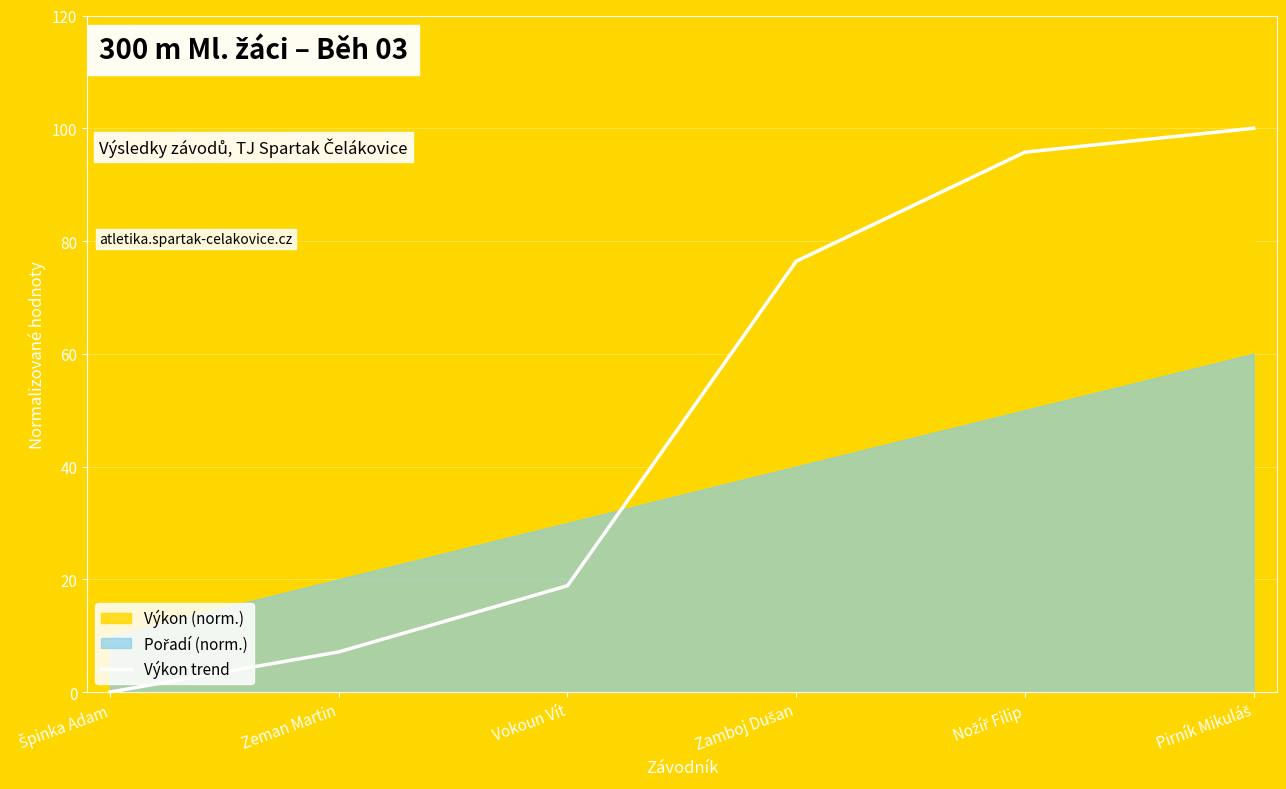

What is the difference between the values at Zeman Martin and Vokoun Vít?

11.7